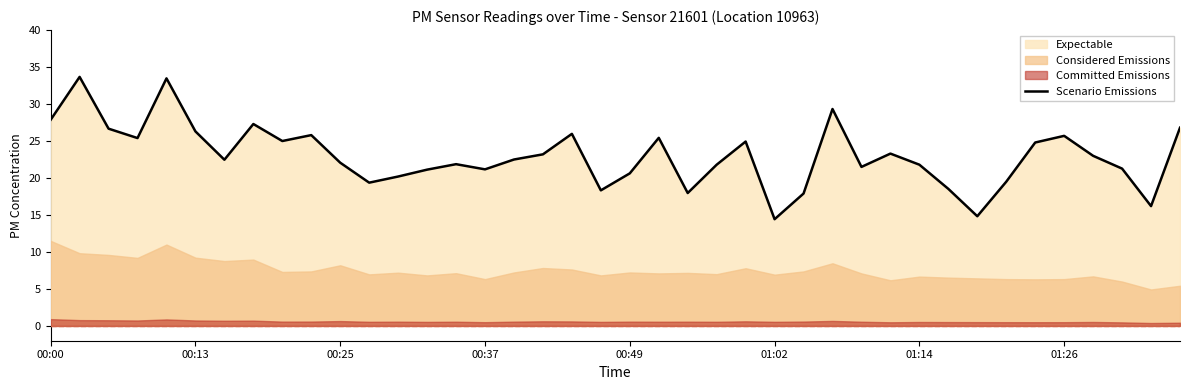

What is the sum of all values?

919.4